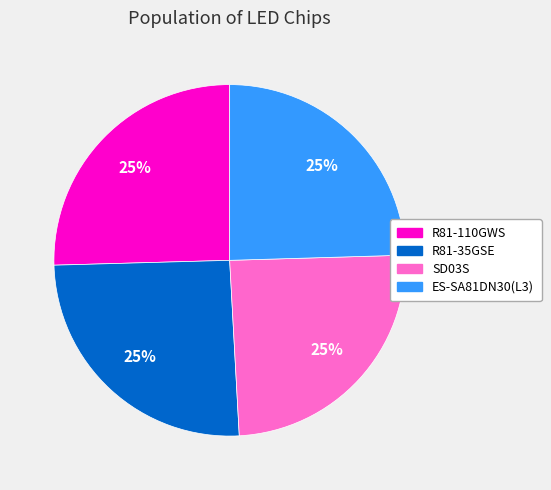

Does any single category account for the majority?

No